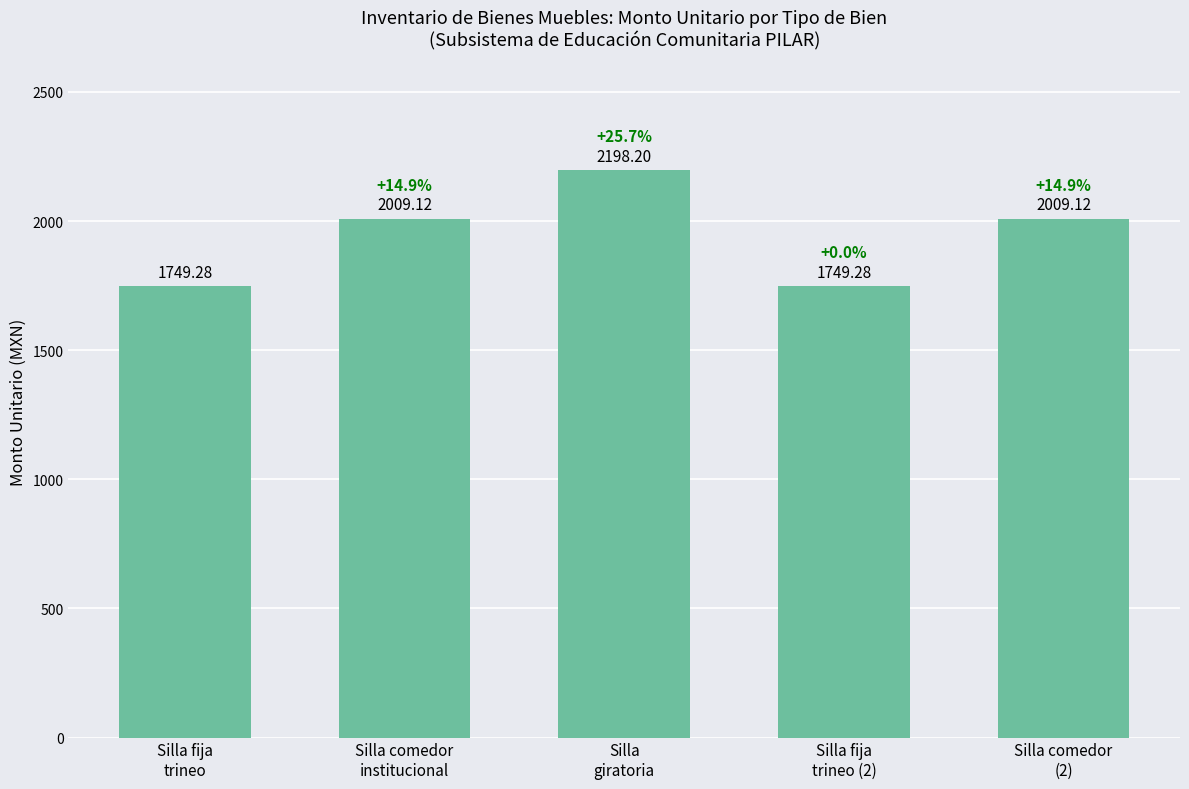

Reading left to right, transcribe all the data shown in this chart.

1749.3	2009.1	2198.2	1749.3	2009.1